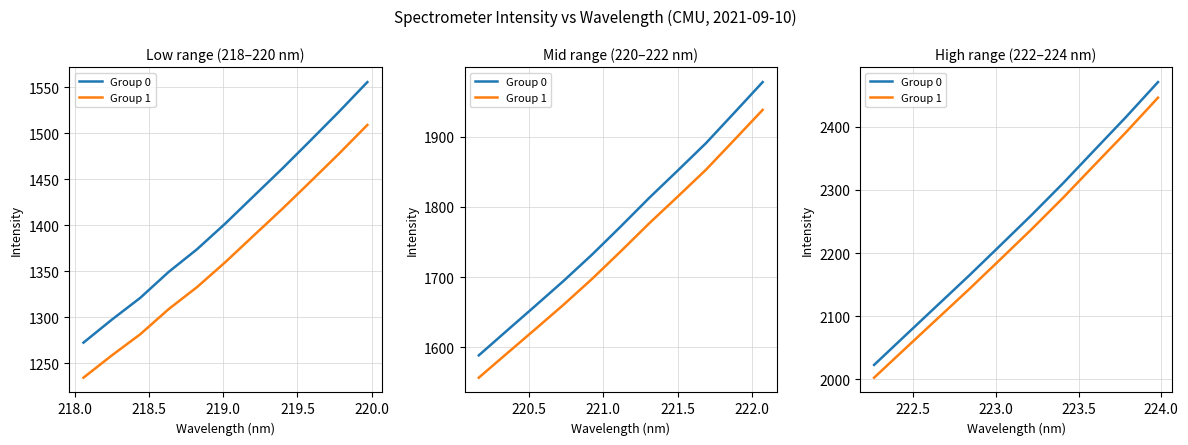

What is the greatest value displayed?

2471.1